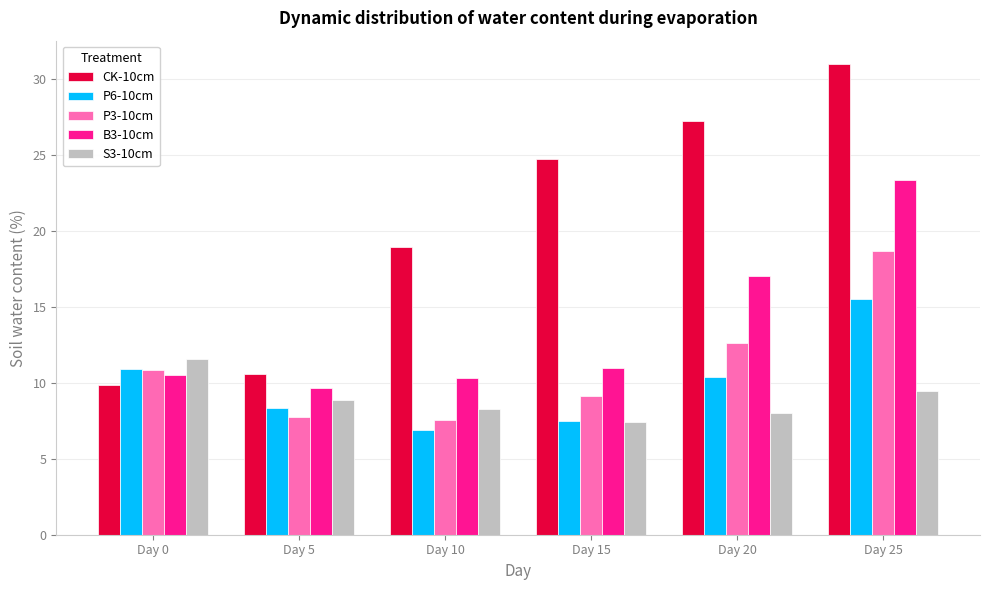

List the series in order of their peak value, highest first.

CK-10cm, B3-10cm, P3-10cm, P6-10cm, S3-10cm